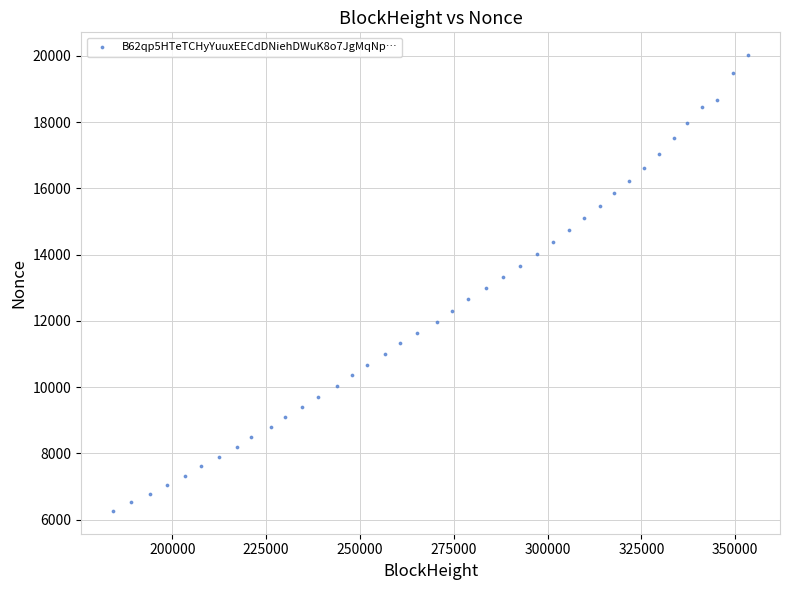

What is the range of Y values (max minus min)?

13759